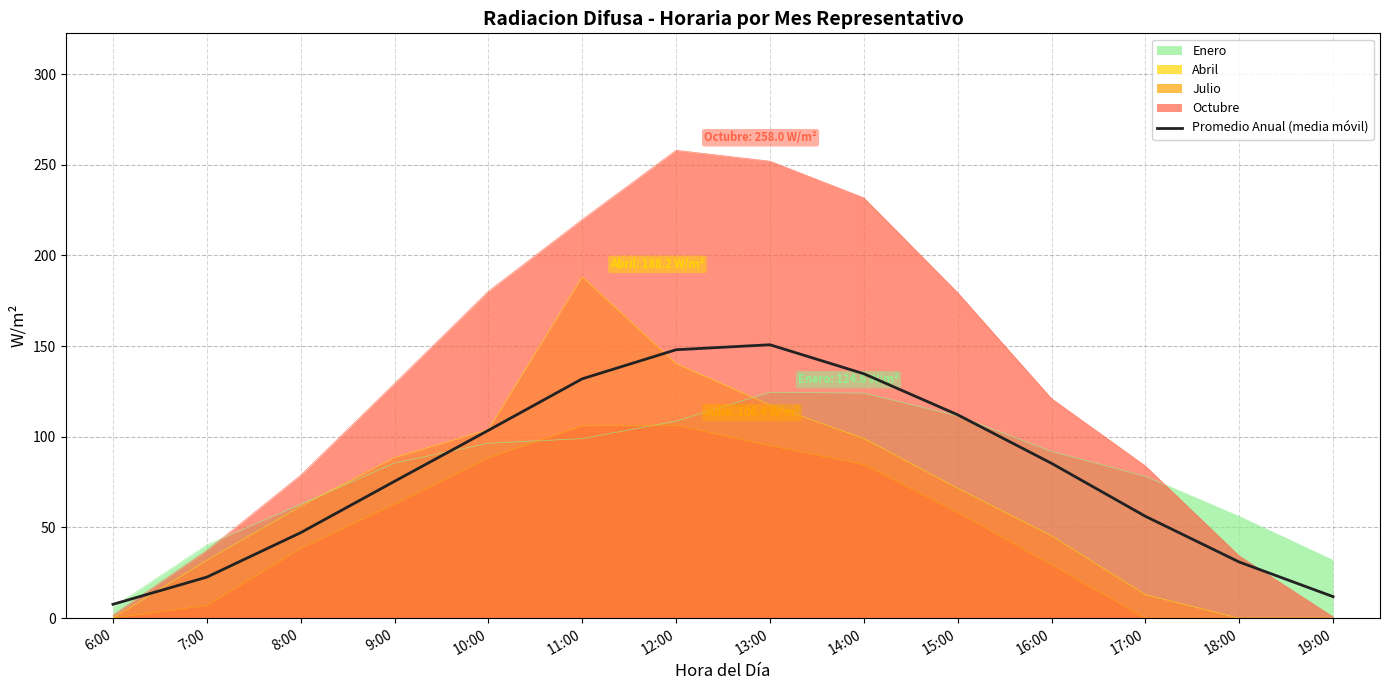

How many data points are above 85?

7